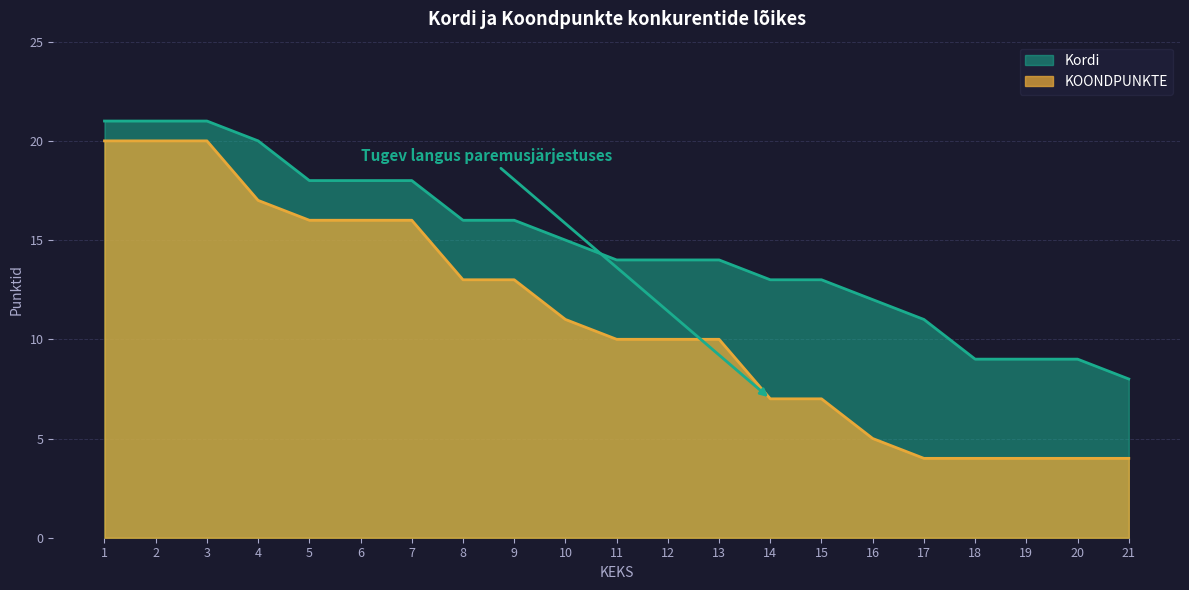

True or false: Kordi has more than 2 interior local peaks.

False